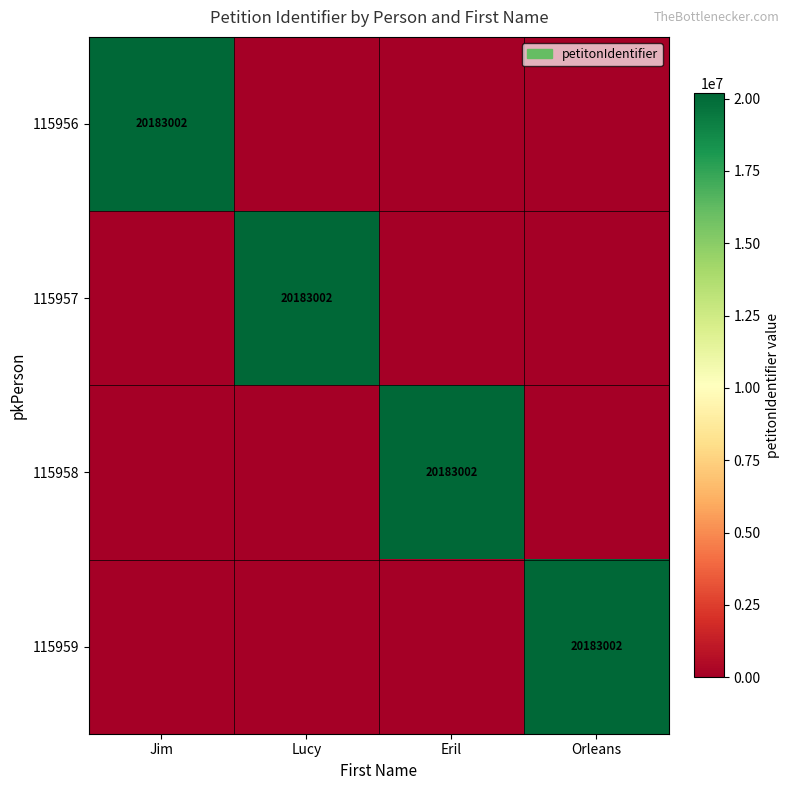

The value of 115958 at Eril is 32487504. True or false?

False